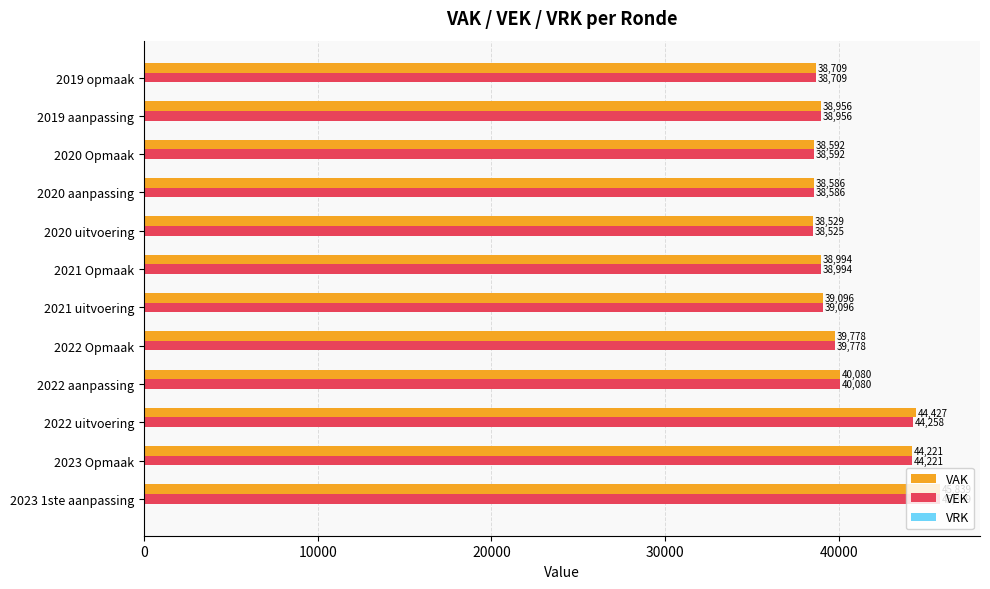

Which category has the highest value in the VAK series?

2023 1ste aanpassing